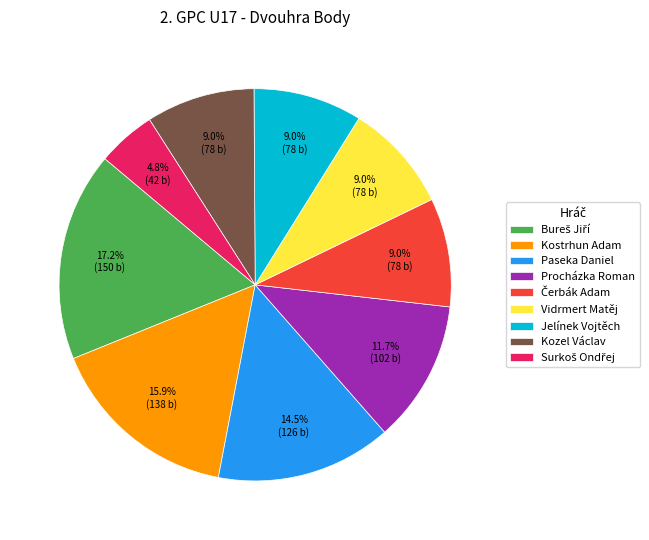

How many segments does this pie chart have?

9